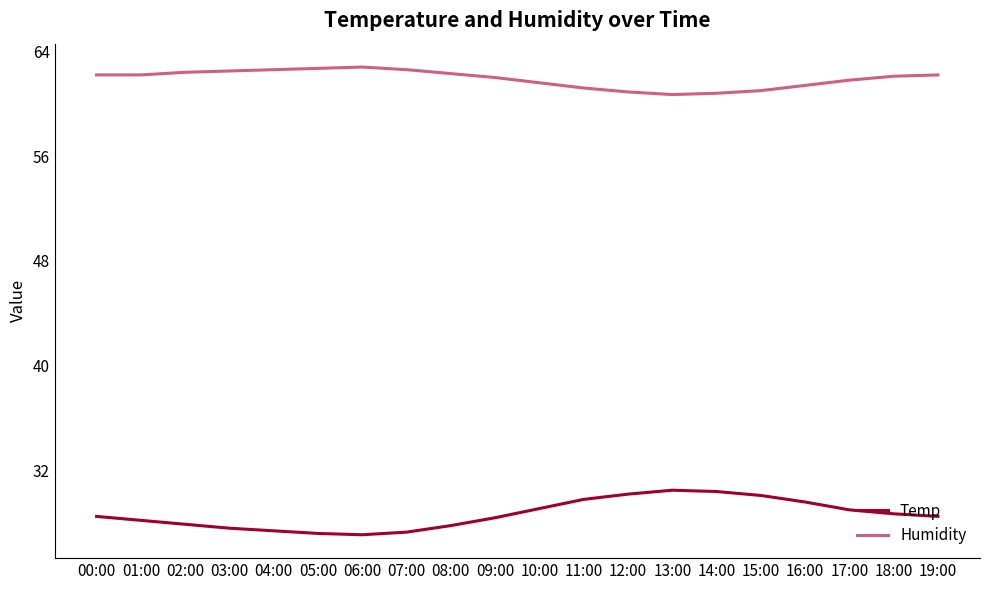

What position from the left is 07:00?

8